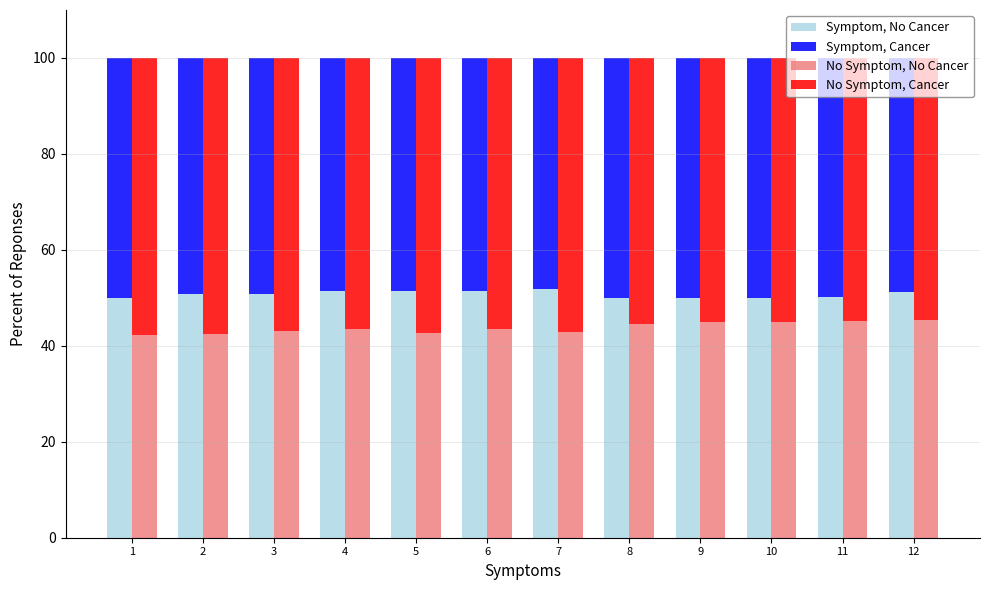

What is the sum of all Symptom, No Cancer values?

608.8